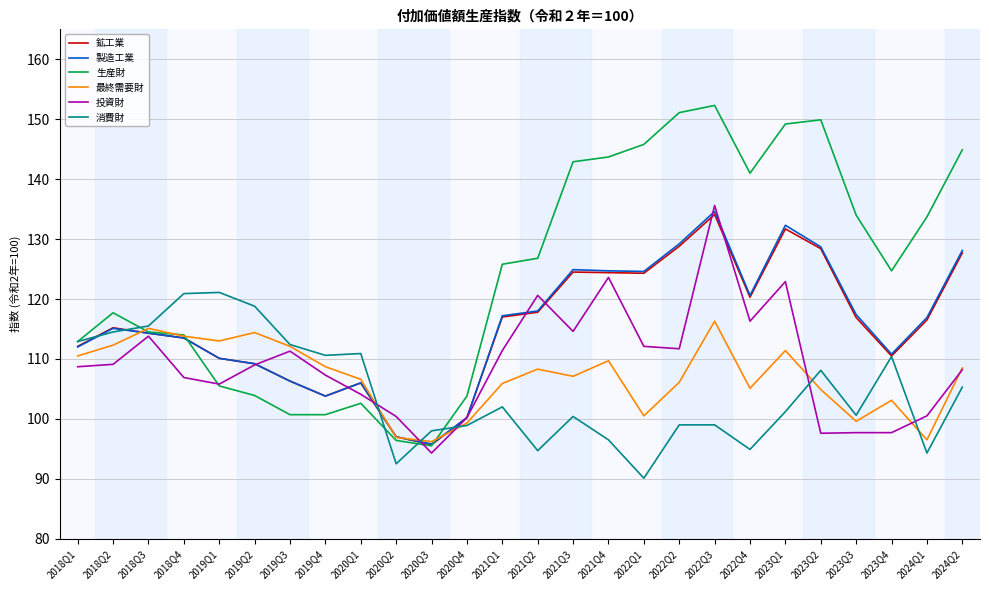

How many series are shown in this chart?

6